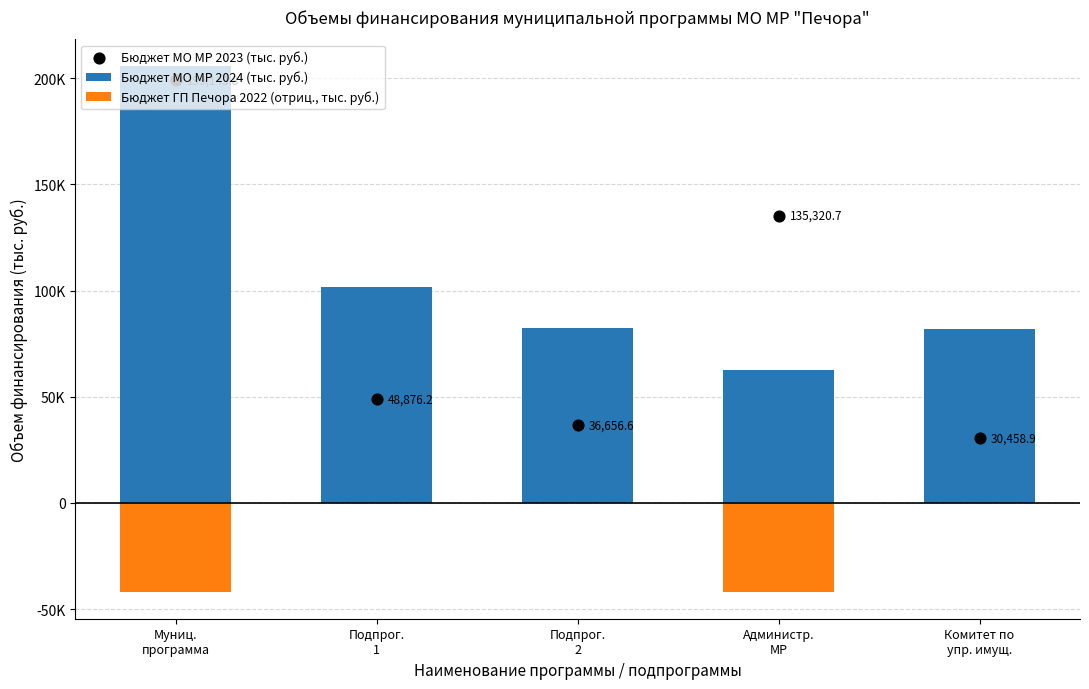

What is the total value across all series at Подпрог.
2?

118843.6